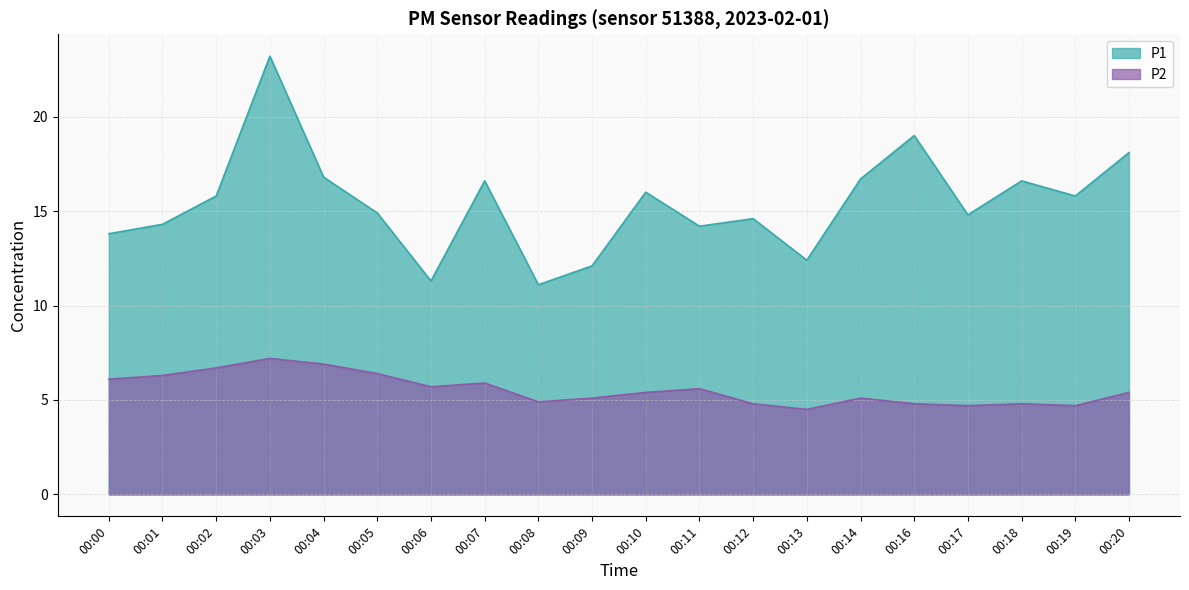

True or false: P2 and P1 cross at least once.

False